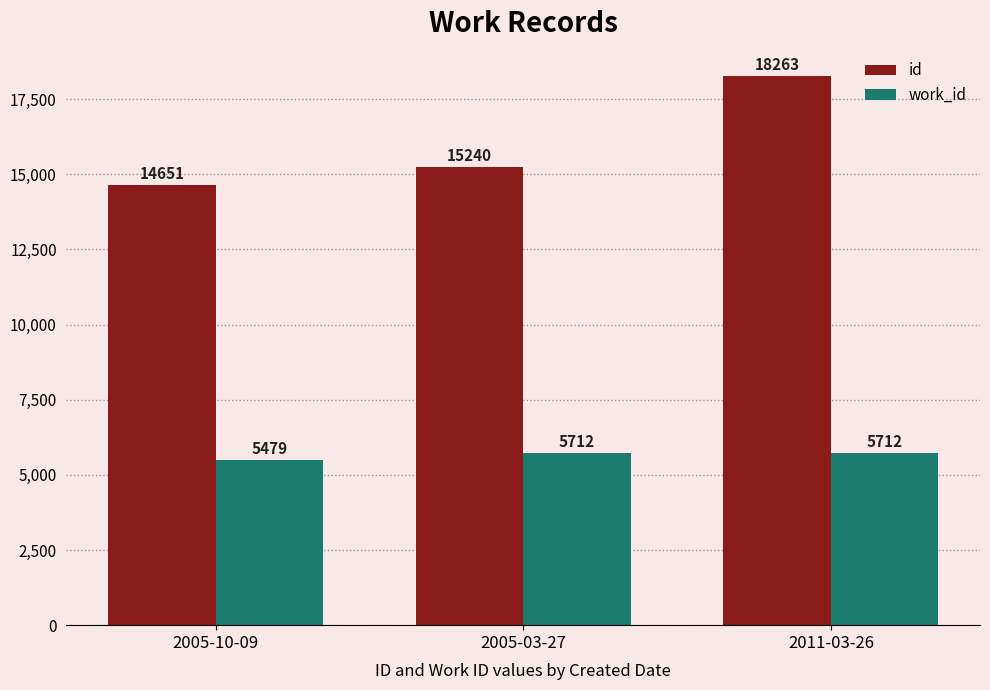

Count the id values in the range 14651 to 18263.

3